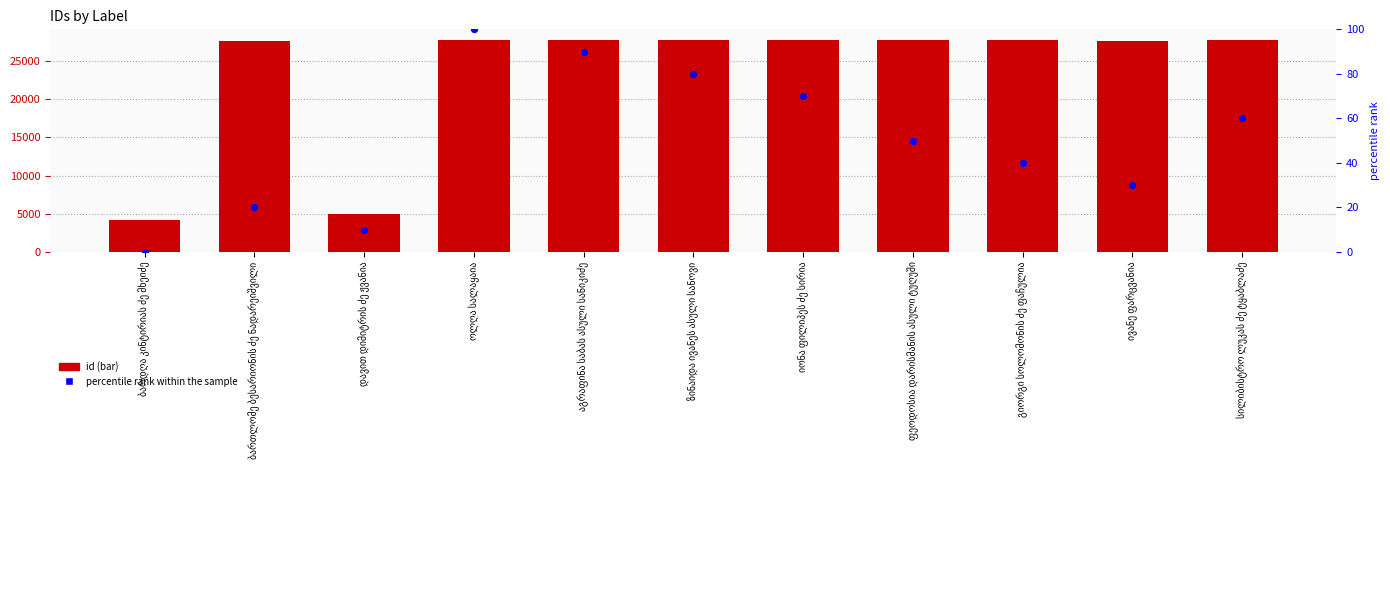

What are all the series names shown in the legend?

id, percentile rank within the sample